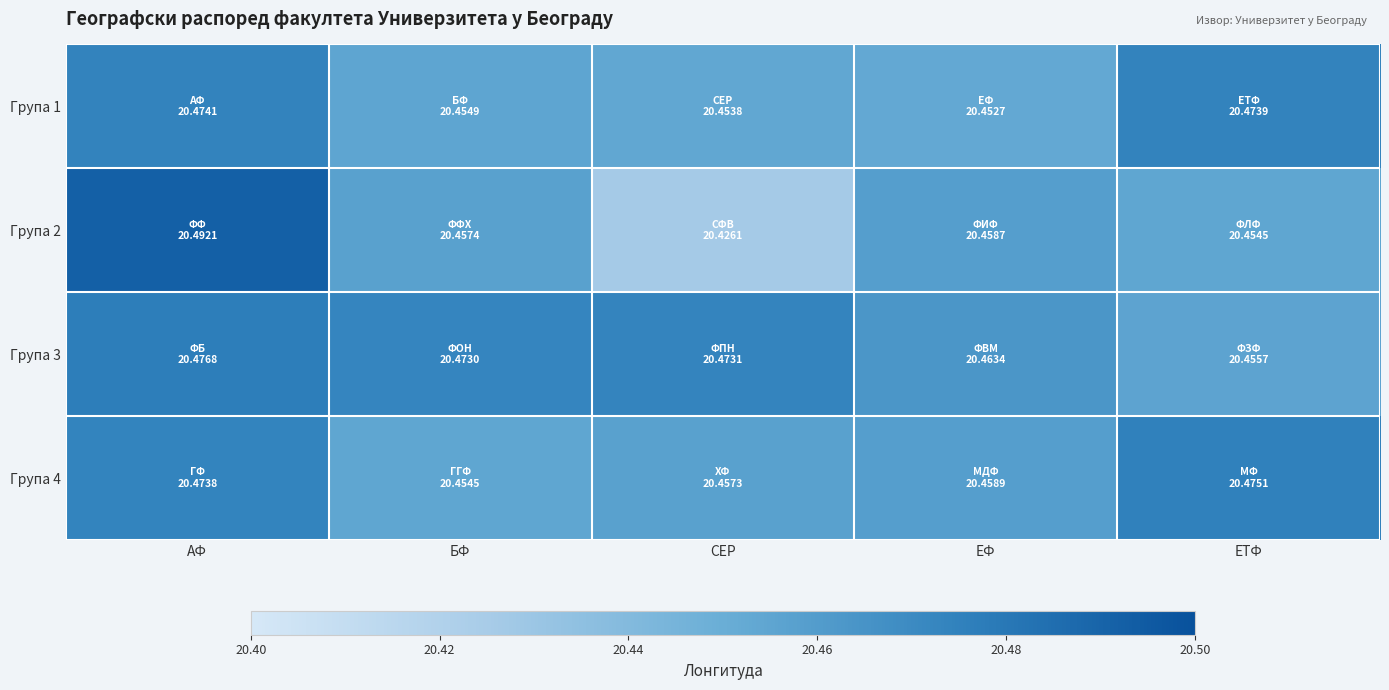

How many series are shown in this chart?

4